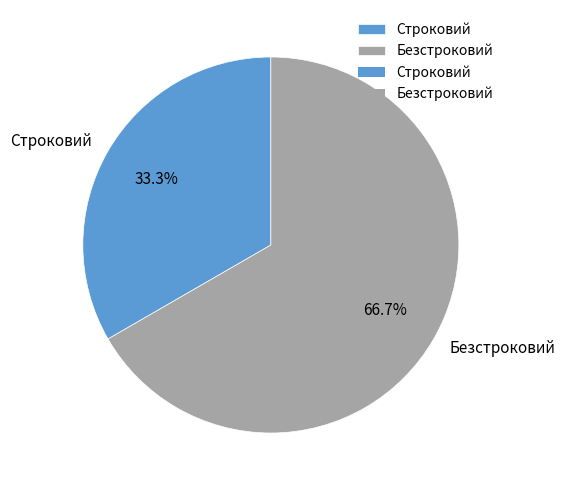

To the nearest percent, what is the combined percentage of Безстроковий and Строковий?

100%